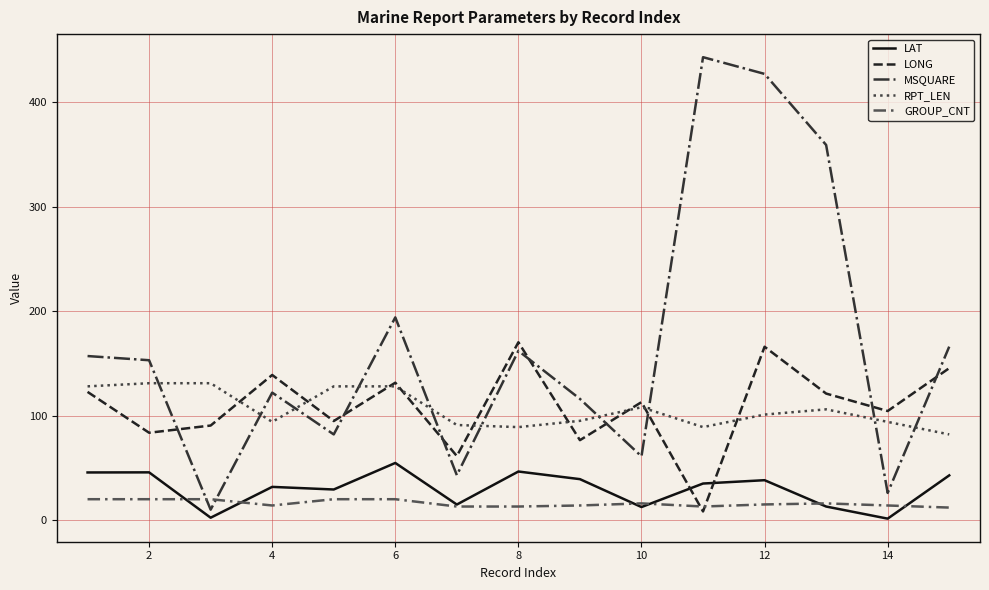

True or false: GROUP_CNT and MSQUARE cross at least once.

True